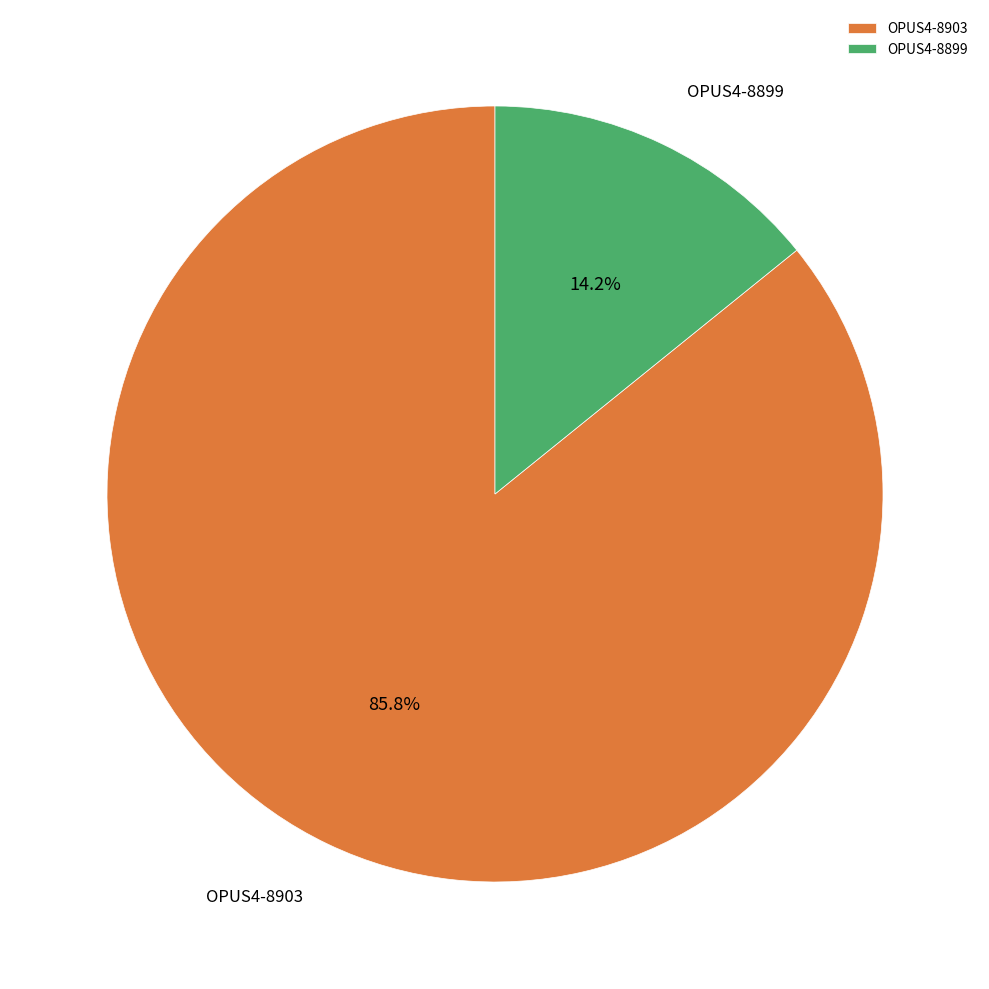

True or false: OPUS4-8903 accounts for 79% of the total.

False